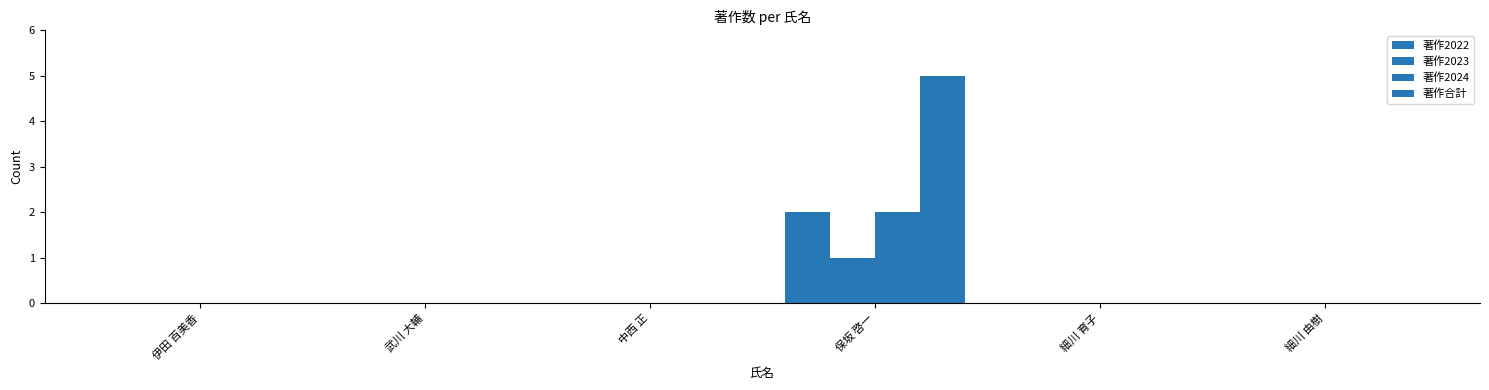

Which series changed the most between 中西 正 and 保坂 啓一?

著作合計